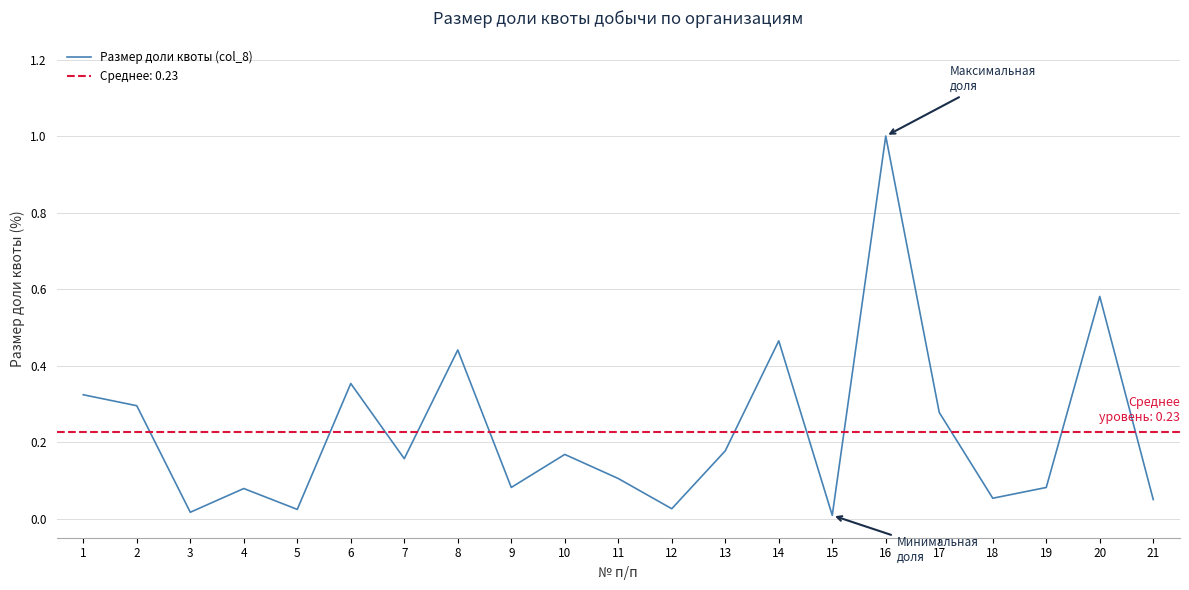

Rank the categories by value from highest to lowest.

16, 20, 14, 8, 6, 1, 2, 17, 13, 10, 7, 11, 9, 19, 4, 18, 21, 12, 5, 3, 15